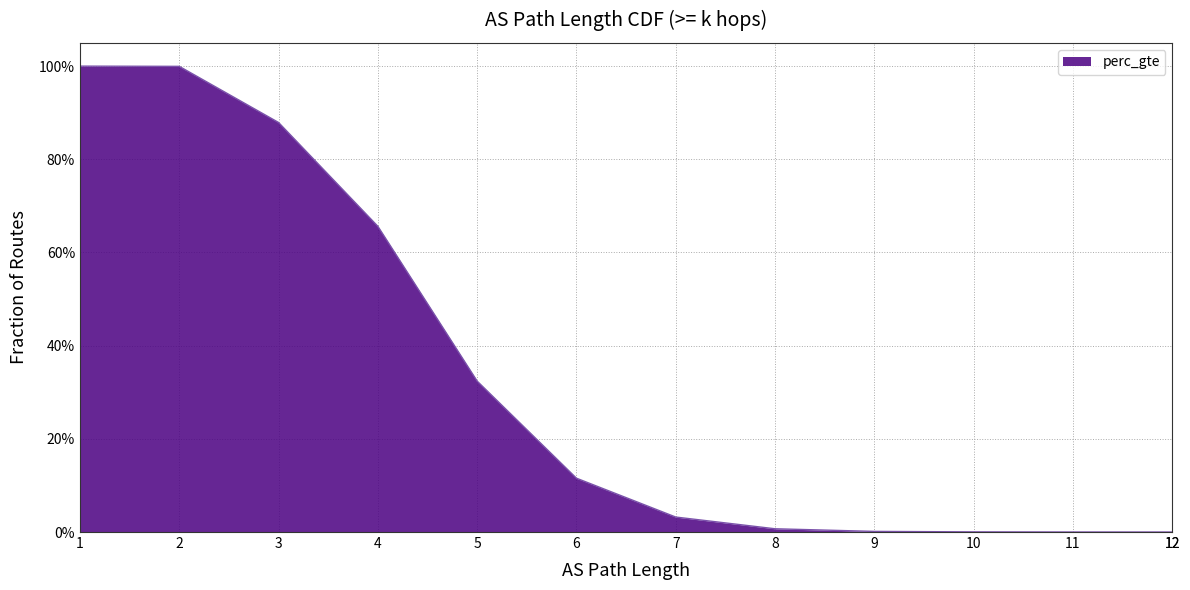

What is the change in value from 4 to 6?

-0.5